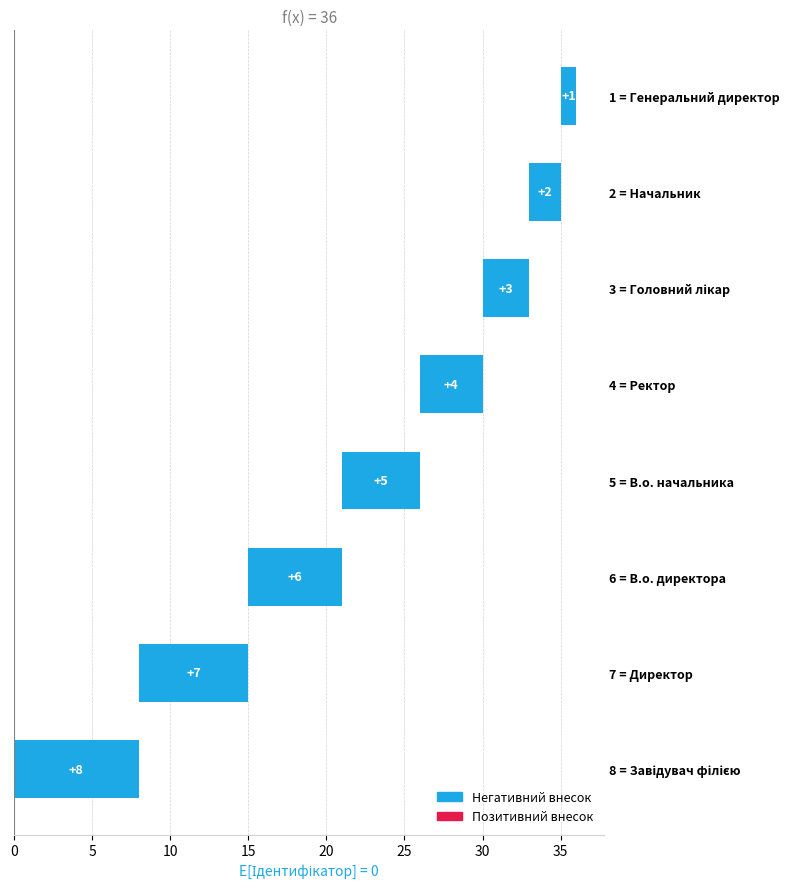

What is the sum of the values at 30 and 5?

9